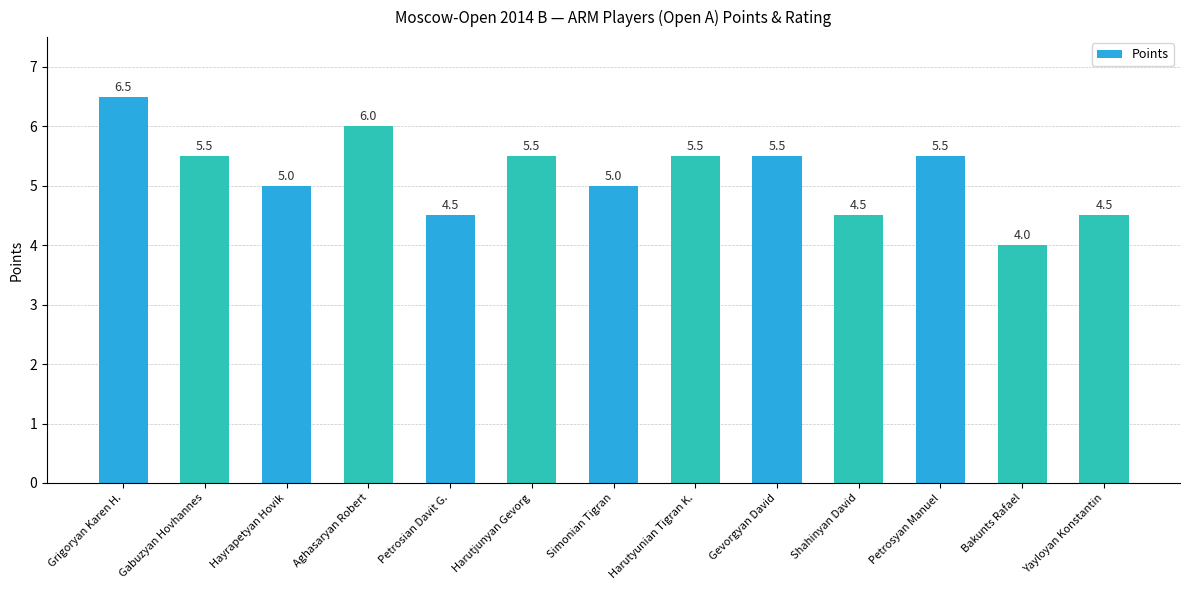

What is the difference between the maximum and minimum values?

2.5